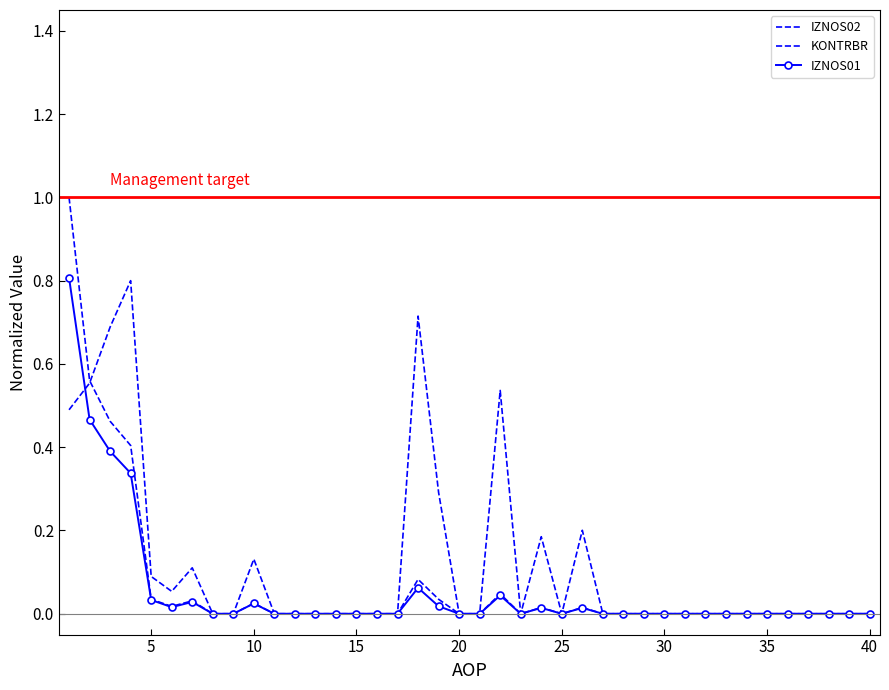

What is the difference between the IZNOS01 values at 23 and 18?

0.1